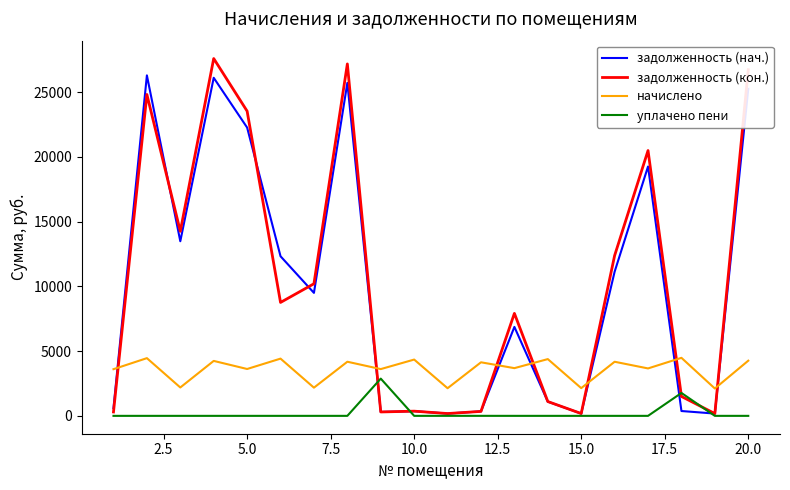

Which series has the widest spread of values?

задолженность (кон.)